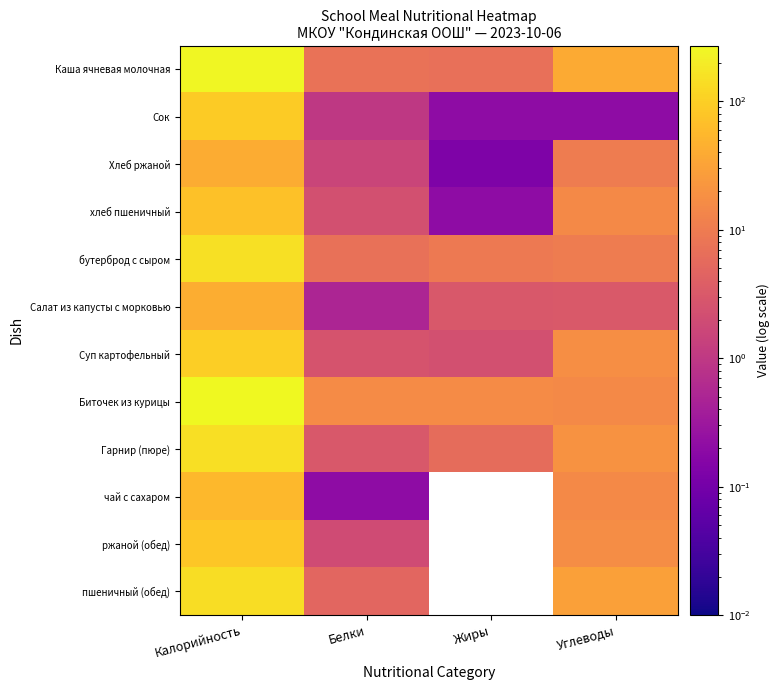

Reading left to right, list all the values displayed in this chart.

Каша ячневая молочная: Калорийность=256.9	Белки=7.2	Жиры=6.7	Углеводы=39.5
Сок: Калорийность=92.0	Белки=1.0	Жиры=0.2	Углеводы=0.2
Хлеб ржаной: Калорийность=40.8	Белки=1.5	Жиры=0.1	Углеводы=10.1
хлеб пшеничный: Калорийность=71.0	Белки=2.3	Жиры=0.2	Углеводы=15.1
бутерброд с сыром: Калорийность=152.0	Белки=7.0	Жиры=9.5	Углеводы=10.0
Салат из капусты с морковью: Калорийность=42.0	Белки=0.5	Жиры=3.0	Углеводы=3.2
Суп картофельный: Калорийность=99.3	Белки=2.6	Жиры=2.3	Углеводы=17.4
Биточек из курицы: Калорийность=271.6	Белки=16.4	Жиры=16.3	Углеводы=14.8
Гарнир (пюре): Калорийность=145.8	Белки=3.1	Жиры=6.0	Углеводы=19.7
чай с сахаром: Калорийность=57.0	Белки=0.2	Жиры=0.0	Углеводы=15.0
ржаной (обед): Калорийность=81.0	Белки=2.0	Жиры=0.0	Углеводы=17.0
пшеничный (обед): Калорийность=142.0	Белки=5.0	Жиры=0.0	Углеводы=30.0